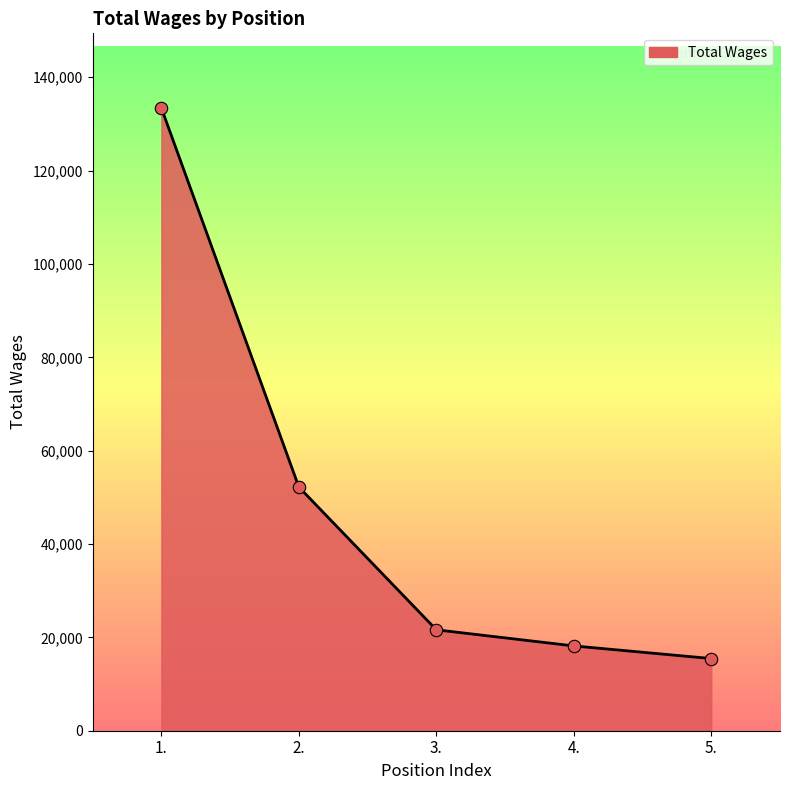

What is the change in value from 1. to 4.?

-115234